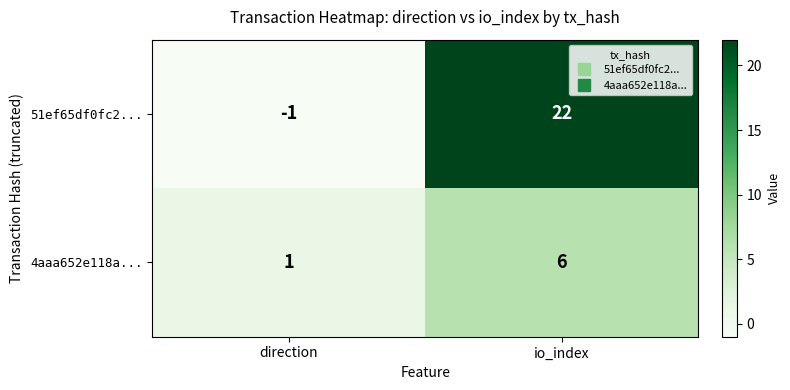

Which label corresponds to the largest value in the chart?

io_index